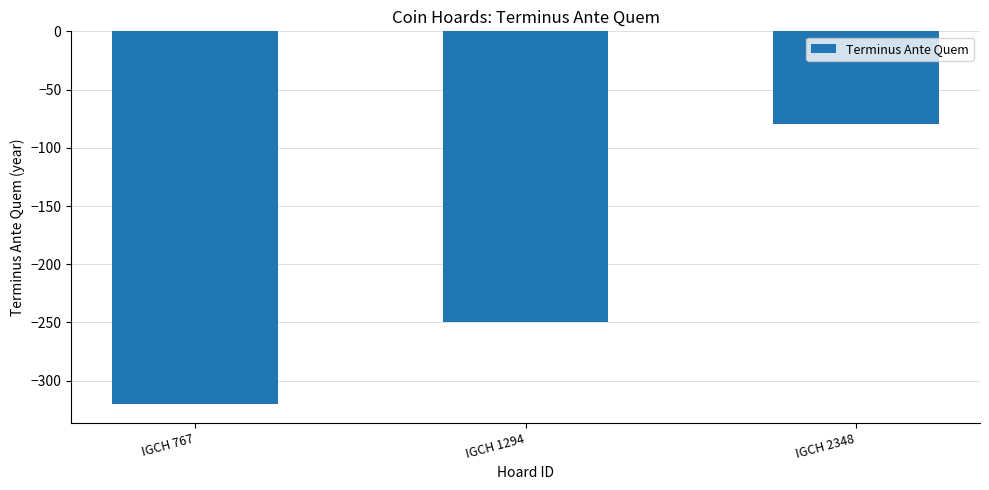

Rank the categories by value from lowest to highest.

IGCH 767, IGCH 1294, IGCH 2348